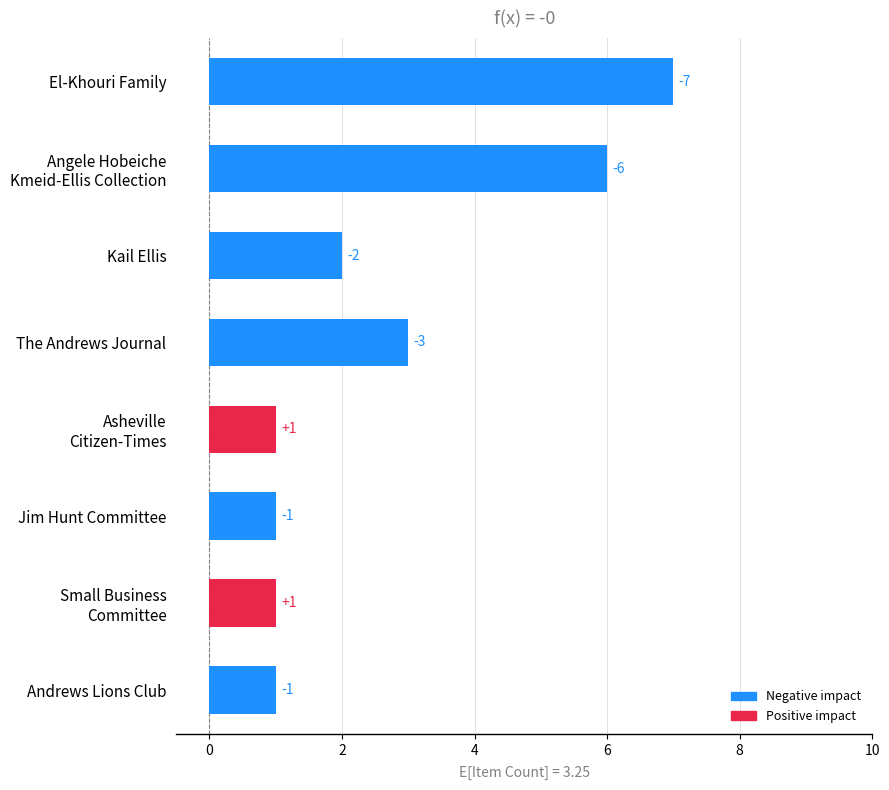

What is the sum of all values?

22